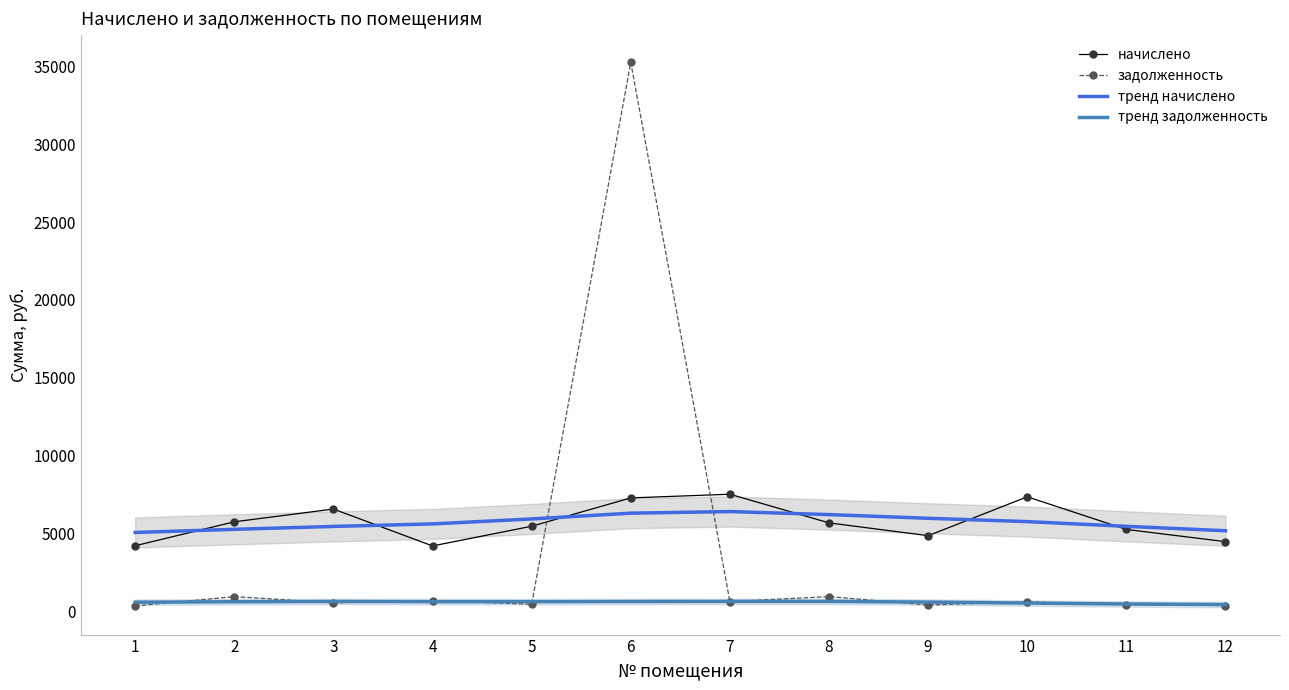

The задолженность series shows 283.5 at 8. True or false?

False